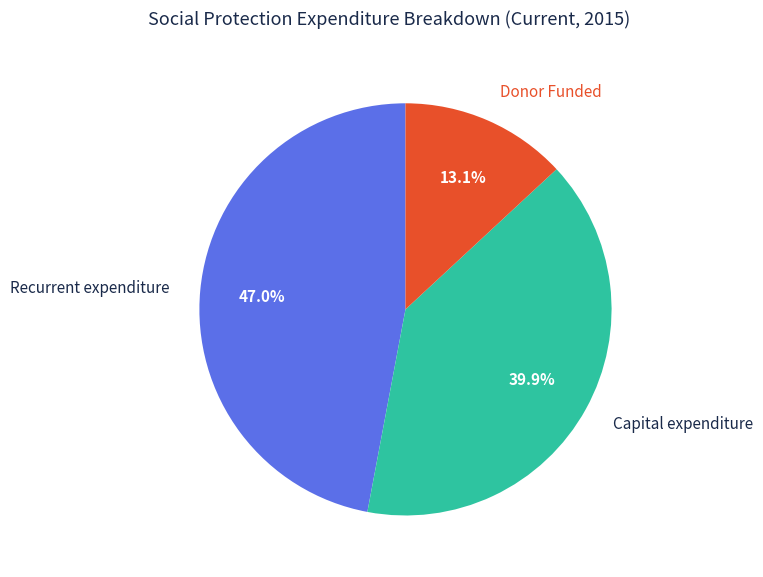

To the nearest percent, what is the difference between the Donor Funded and Capital expenditure slice percentages?

27%